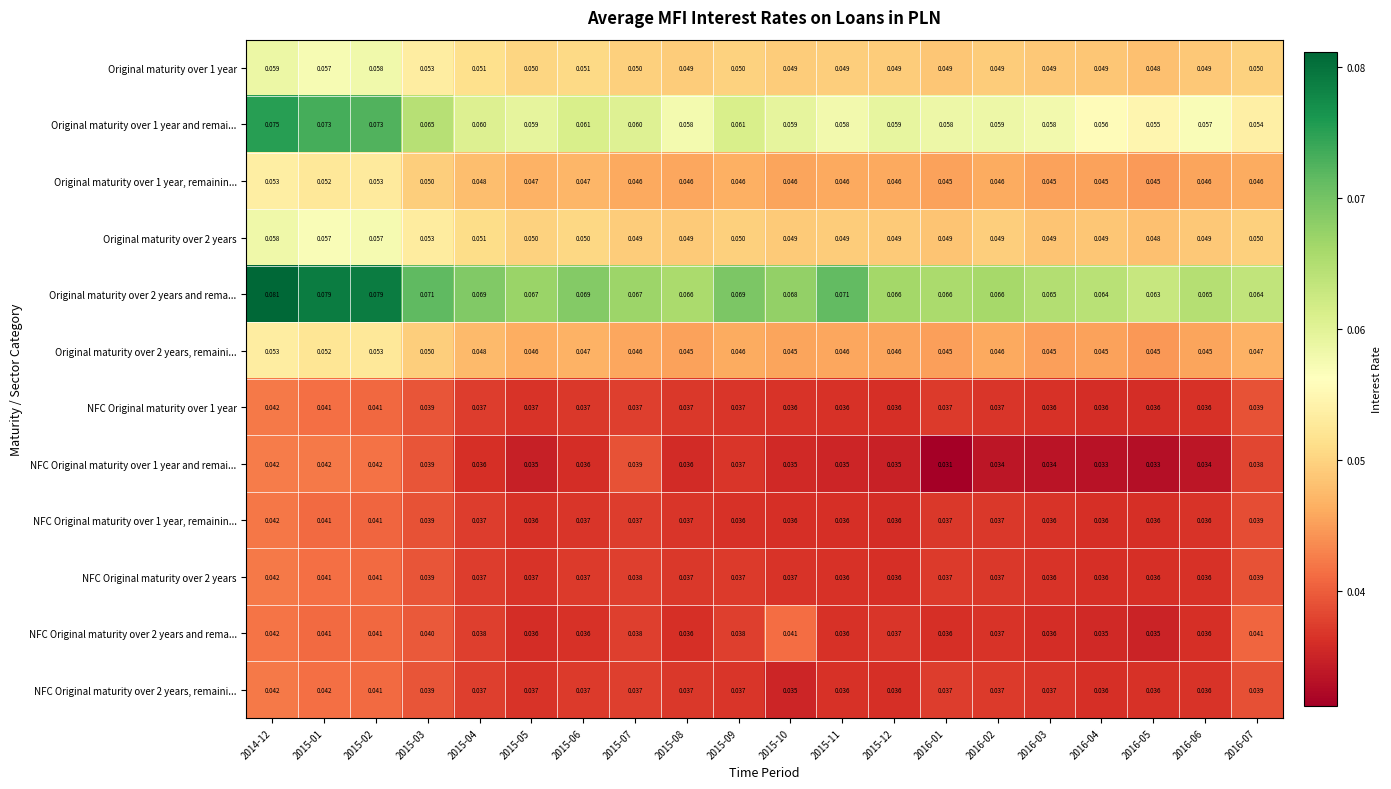

How many distinct data groups are displayed?

12